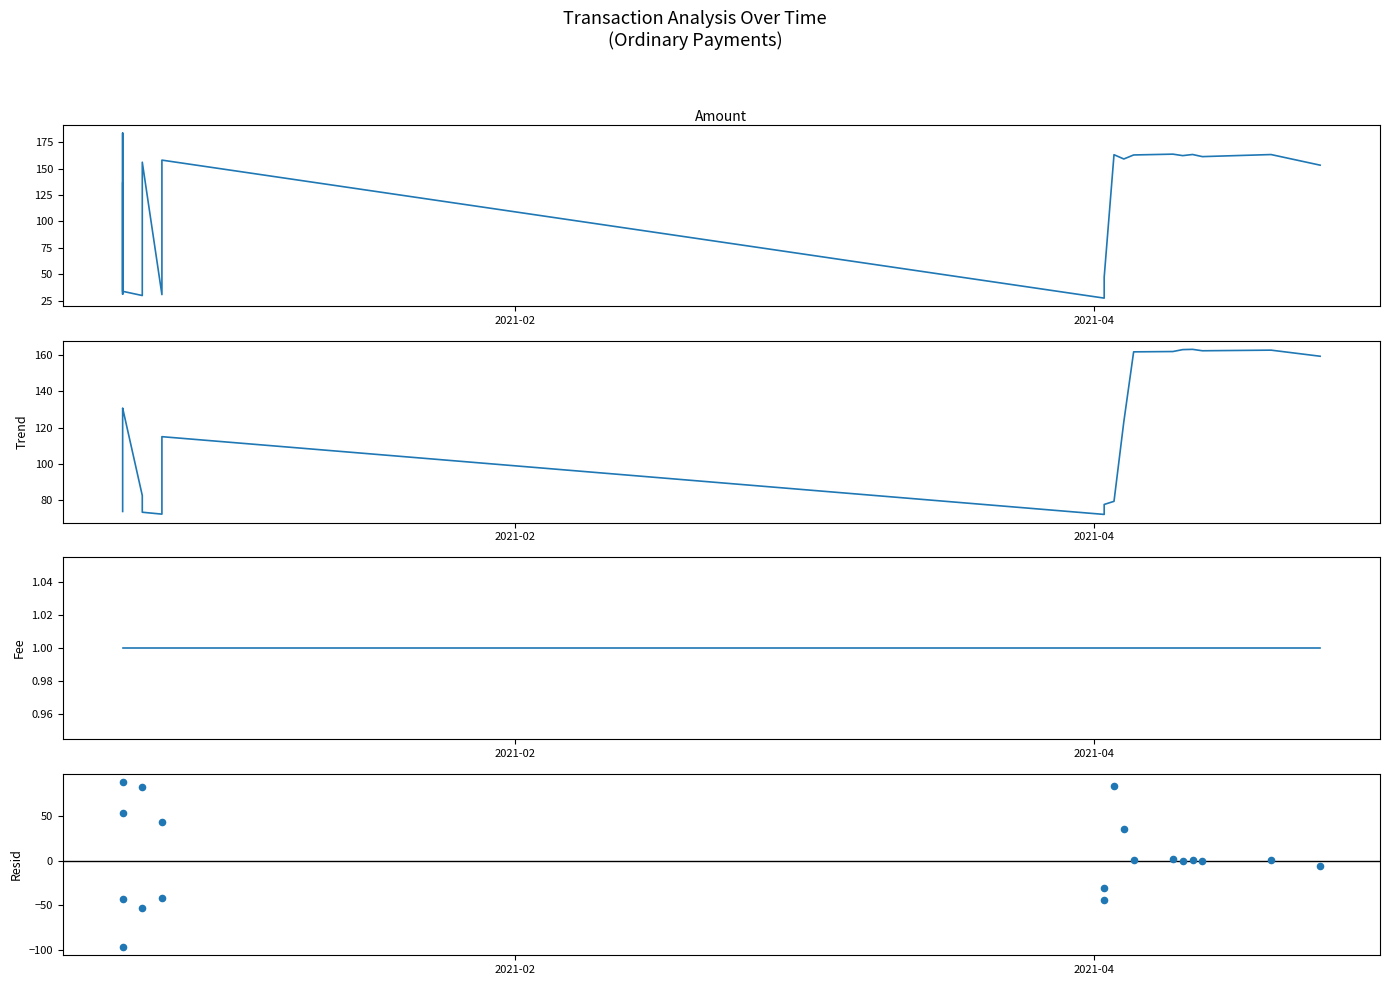

Is the value of Fee at 15 greater than the value of Amount at 5?

No